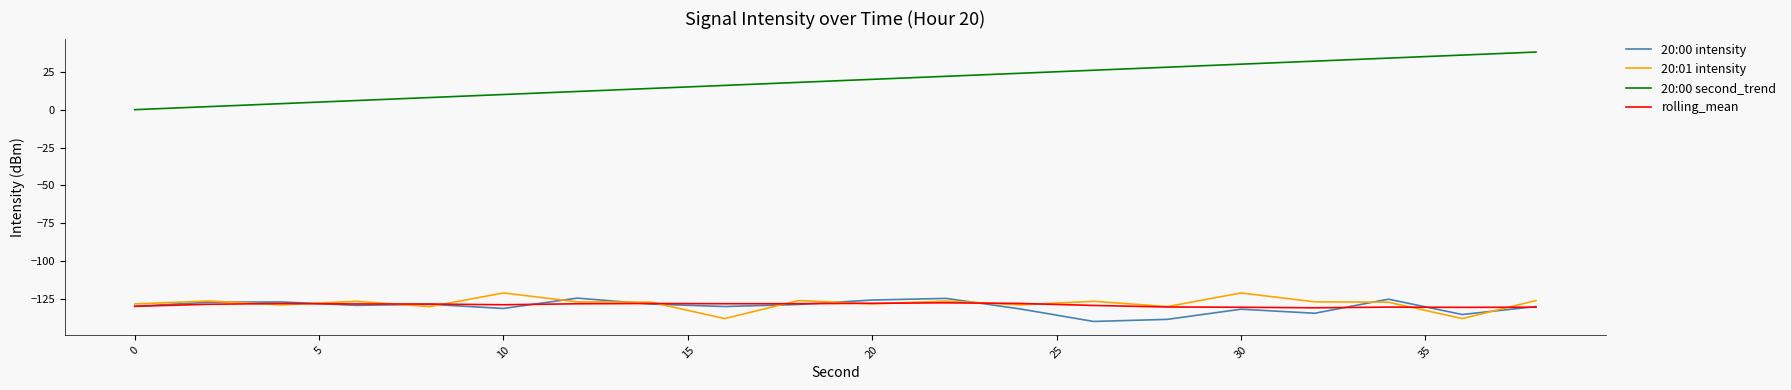

What is the highest value of the rolling_mean series?

-127.4